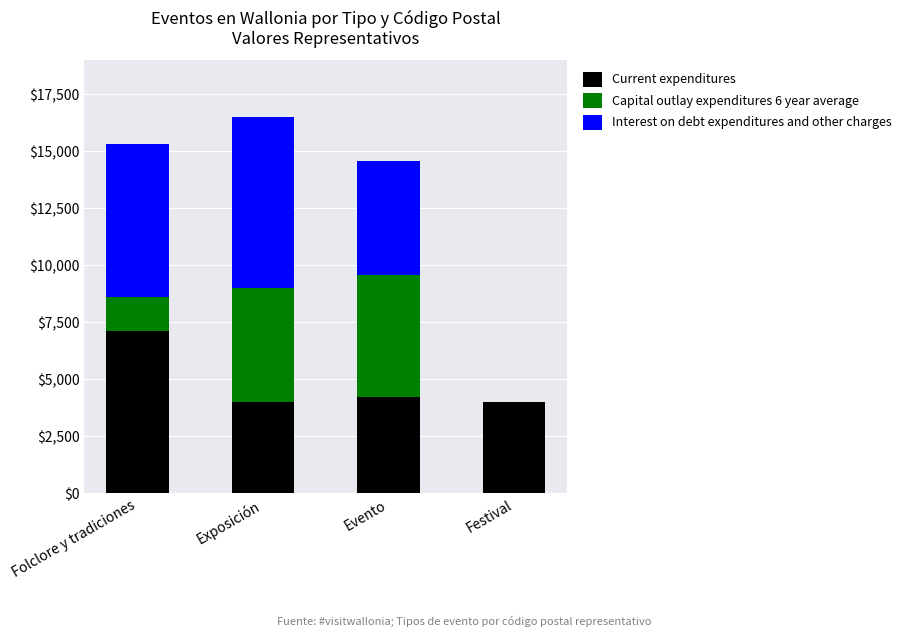

At which category is the sum across all series the highest?

Exposición